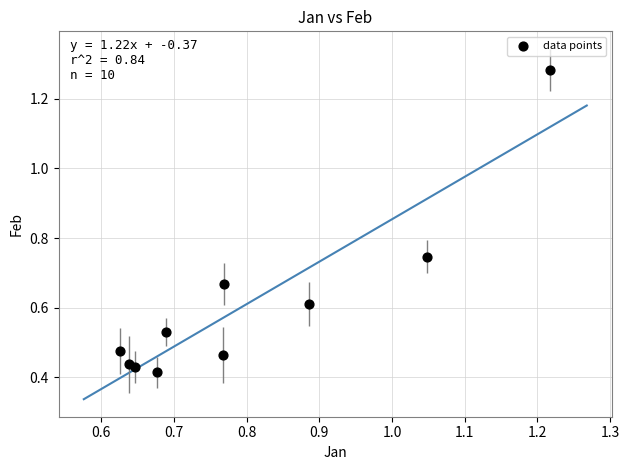

What is the average Y value?

0.6